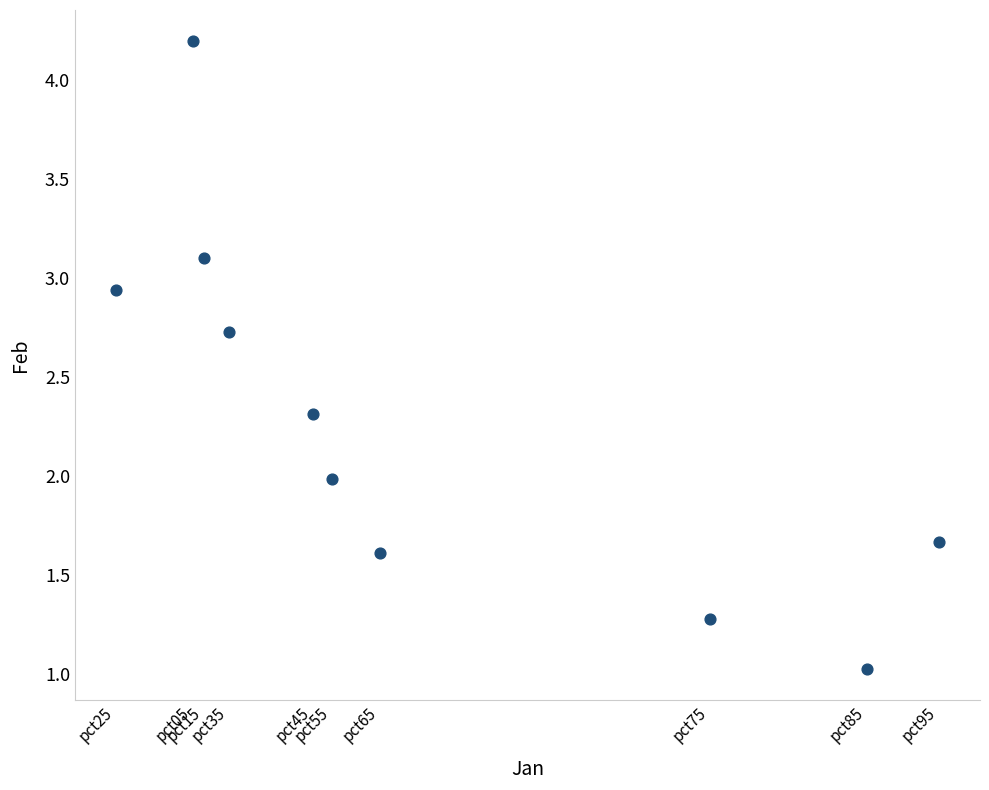

What is the range of Y values (max minus min)?

3.2